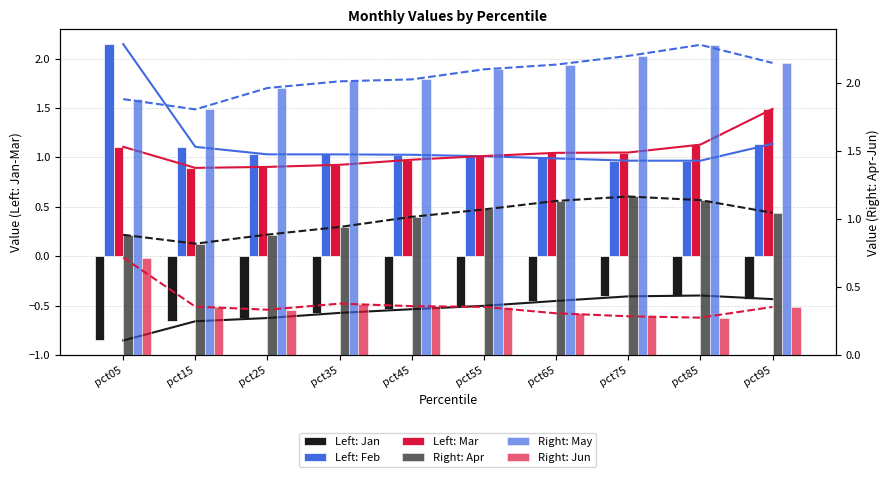

Is it true that May equals 0.8 at pct25?

False